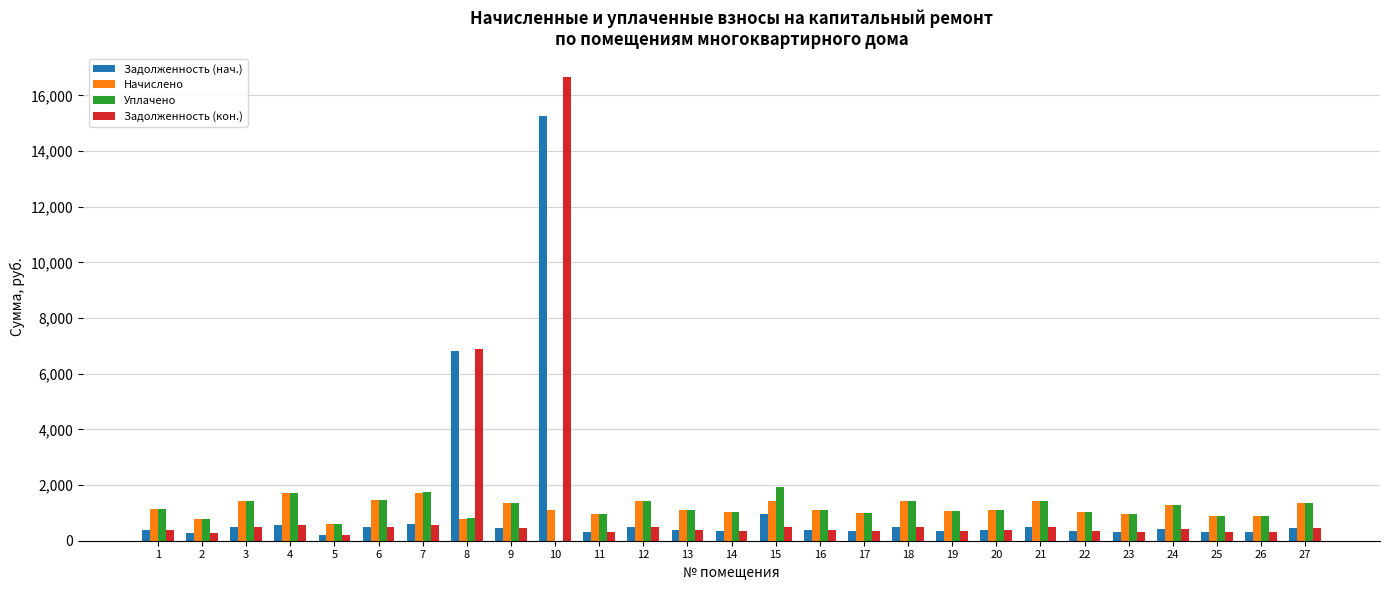

What is the sum of all Начислено values?

31736.9